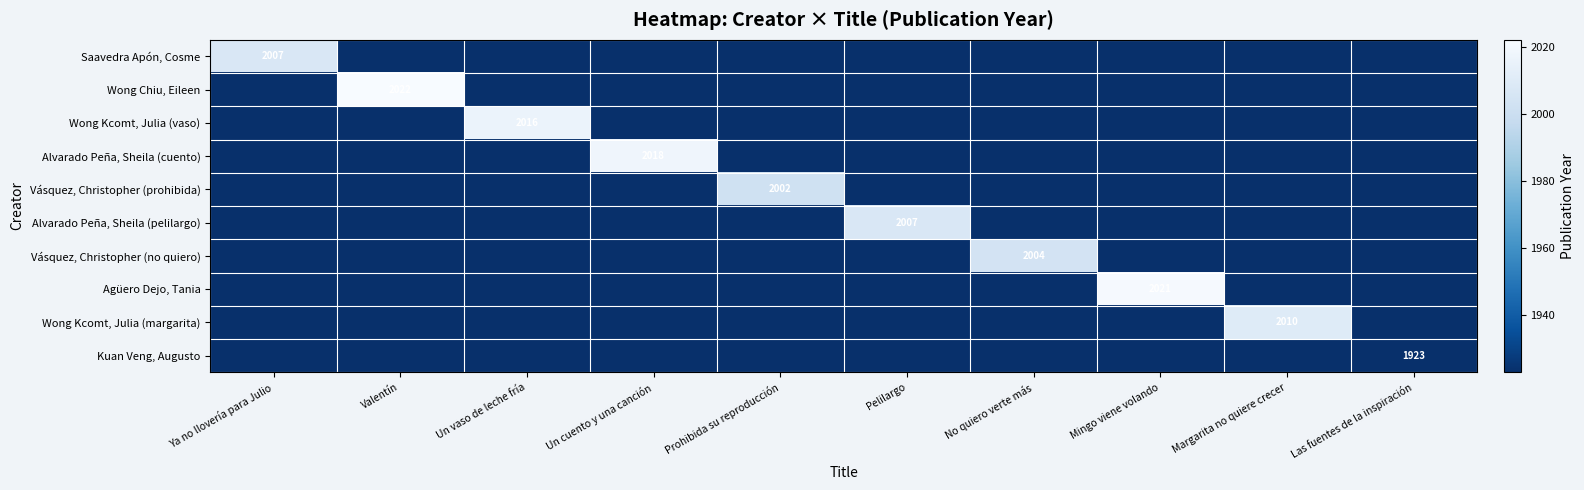

Which has a higher value, Ya no llovería para Julio or Las fuentes de la inspiración?

Ya no llovería para Julio